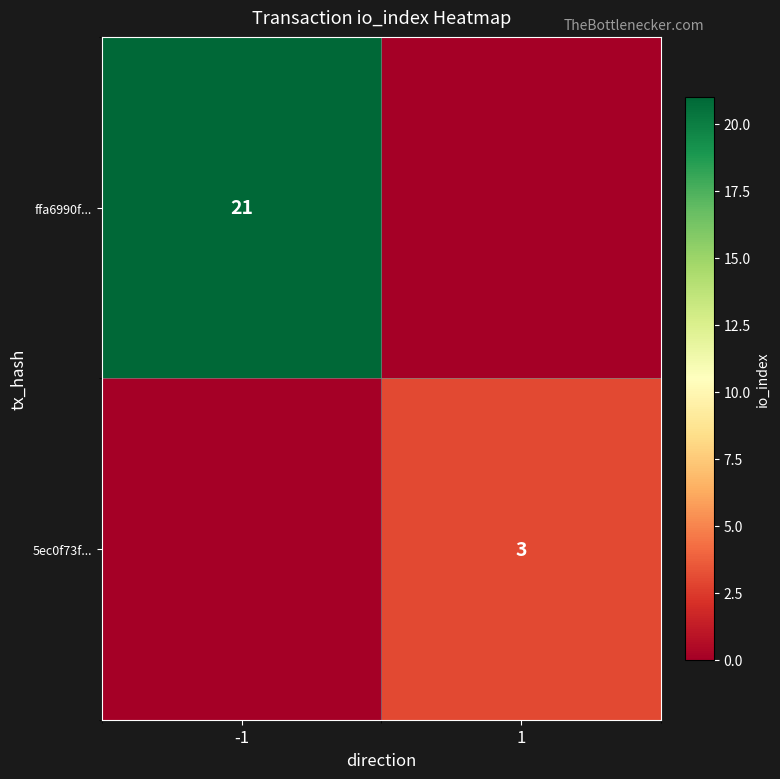

True or false: ffa6990f... has a value of 37 at -1.

False